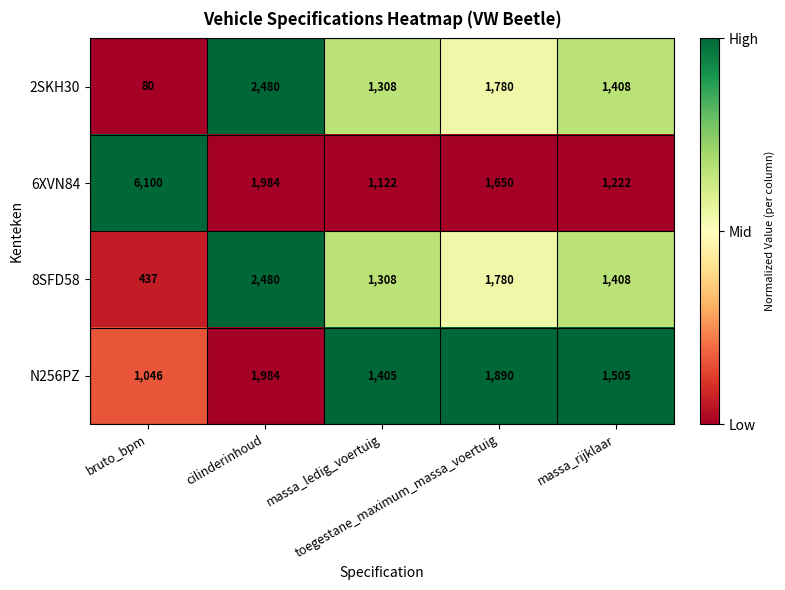

Which series has the largest total across all categories?

6XVN84